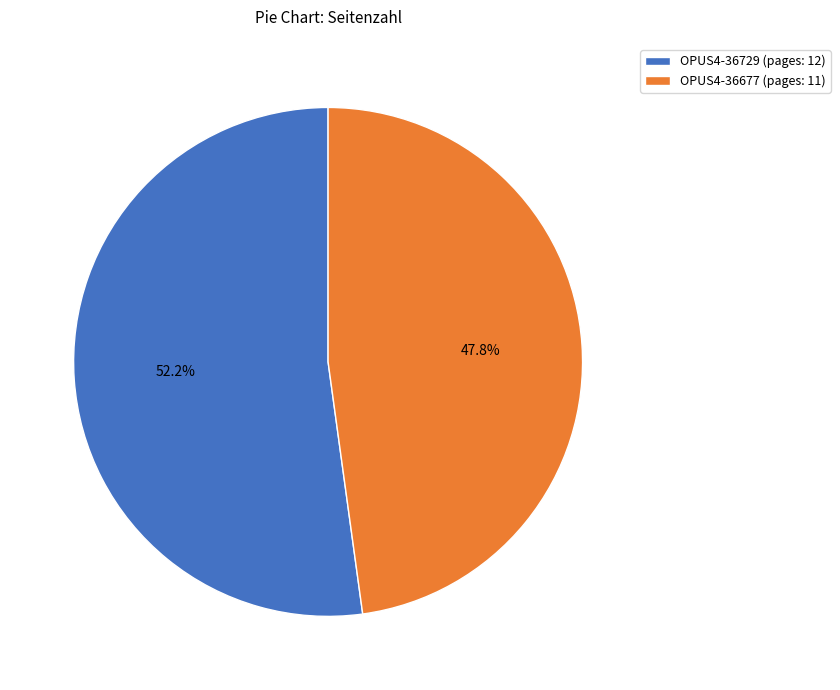

To the nearest percent, what is the average slice percentage?

50%